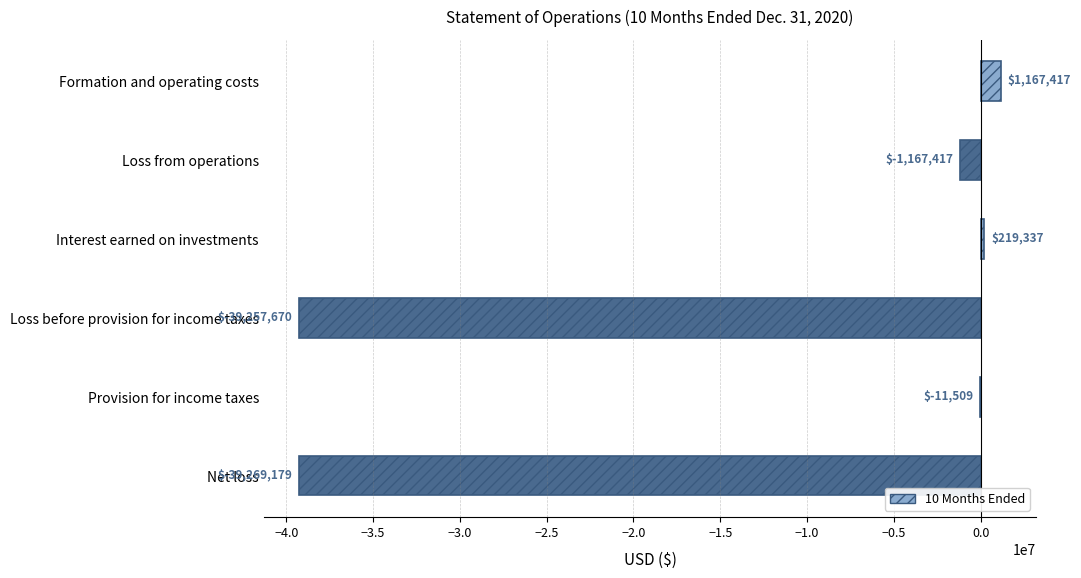

Reading bottom to top, what are all the values shown in this chart?

Net loss=-39269179	Provision for income taxes=-11509	Loss before provision for income taxes=-39257670	Interest earned on investments=219337	Loss from operations=-1167417	Formation and operating costs=1167417